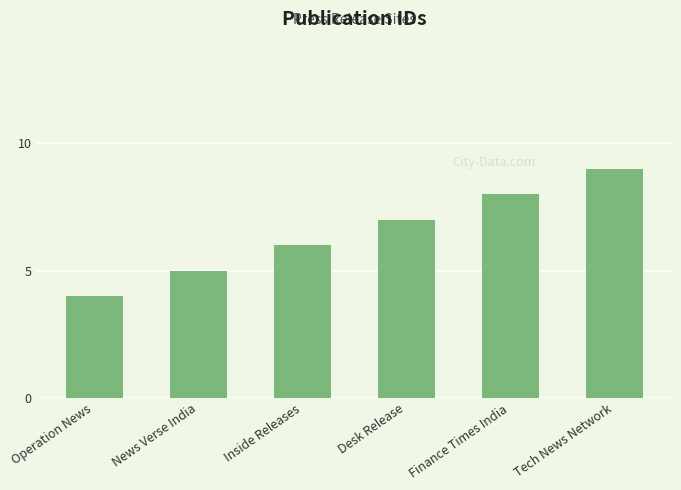

Reading left to right, transcribe all the data shown in this chart.

4	5	6	7	8	9